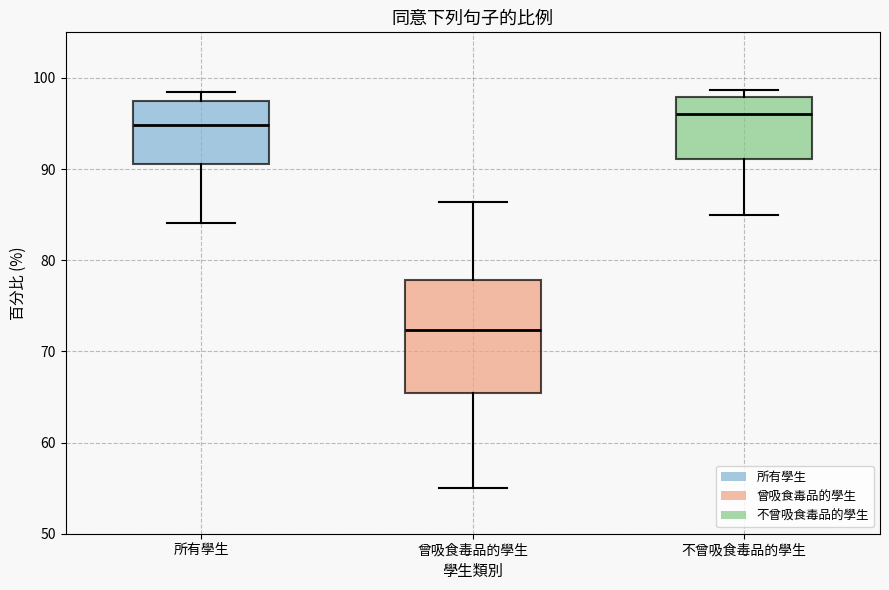

Reading left to right, transcribe this box plot: for each box, give where its median line is, the range the box spans, and where its two whiskers end, as read against the y-axis. The values are not printed on the chart, so give them approximately, as read against the axis.

所有學生: median 95, box 91 to 97, whiskers 84 to 98
曾吸食毒品的學生: median 72, box 65 to 78, whiskers 55 to 86
不曾吸食毒品的學生: median 96, box 91 to 98, whiskers 85 to 99